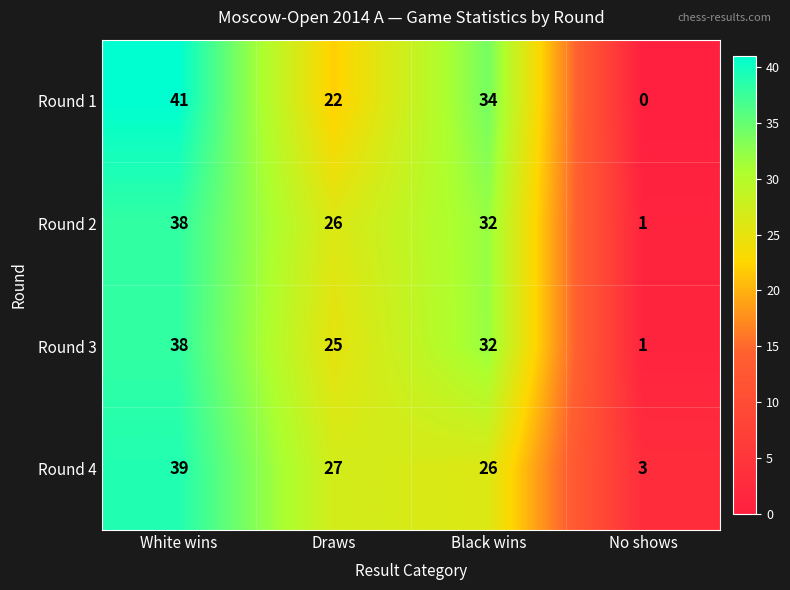

How many Round 1 values are between 22 and 41?

3